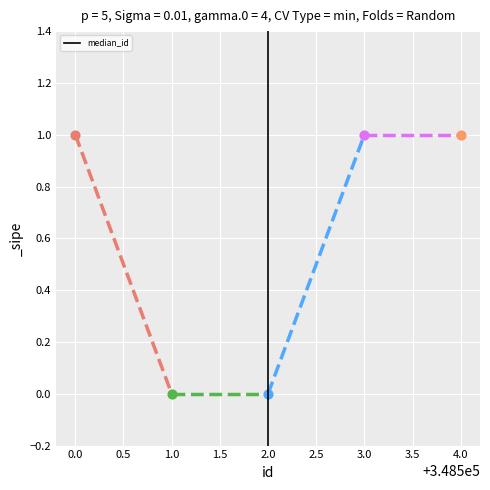

What is the change in value from −0.5 to 0.0?

+1